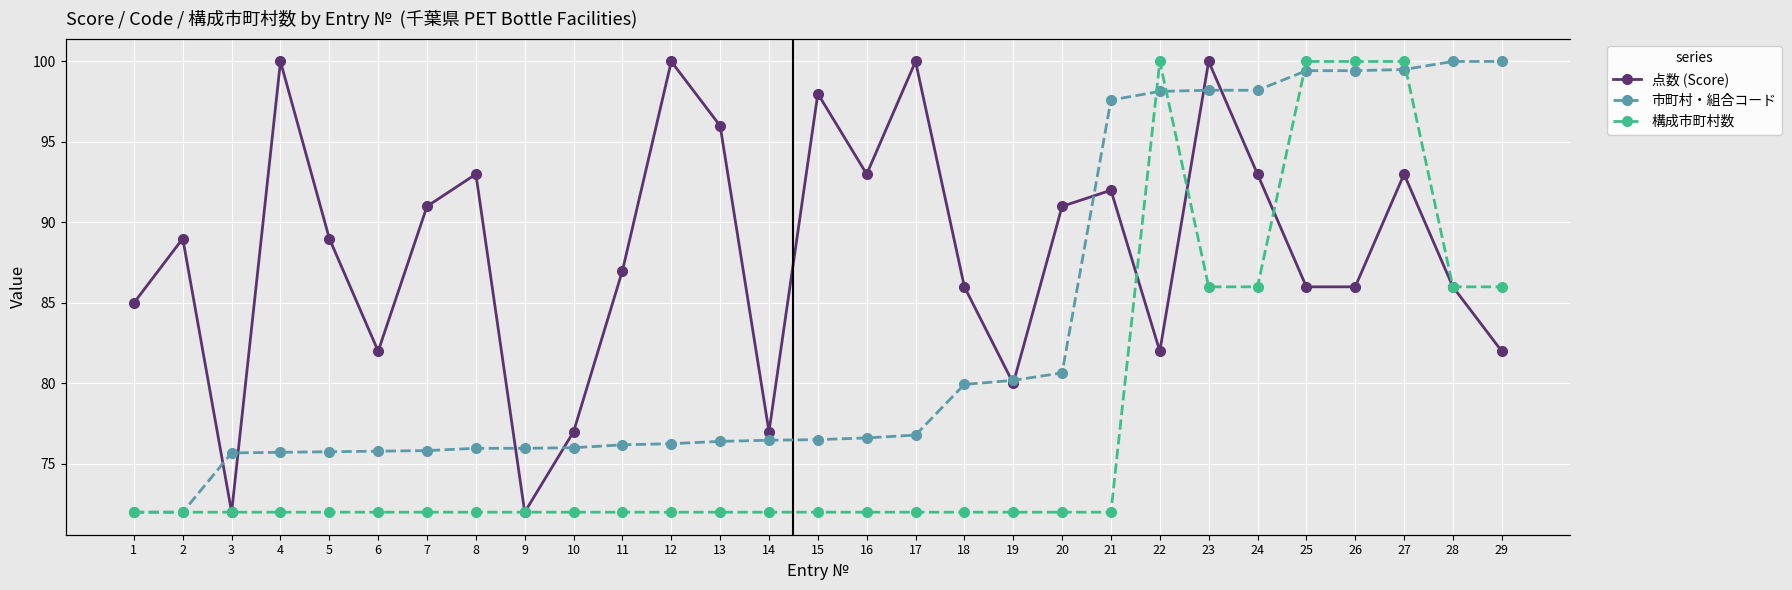

How many distinct data groups are displayed?

3